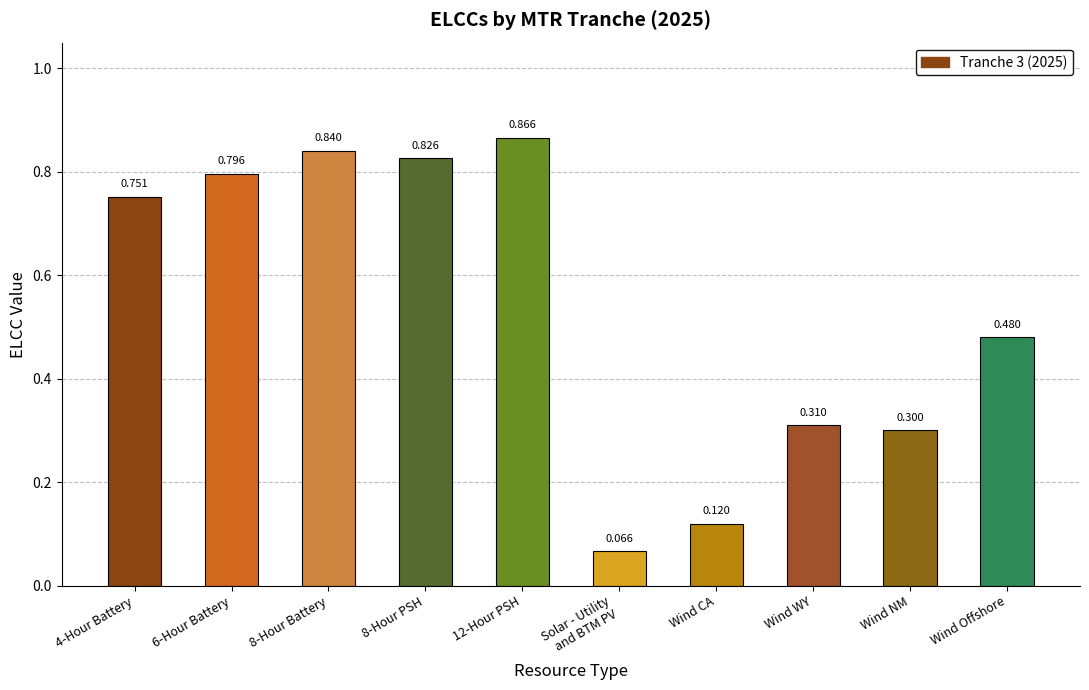

What is the label of the 1st bar from the right?

Wind Offshore